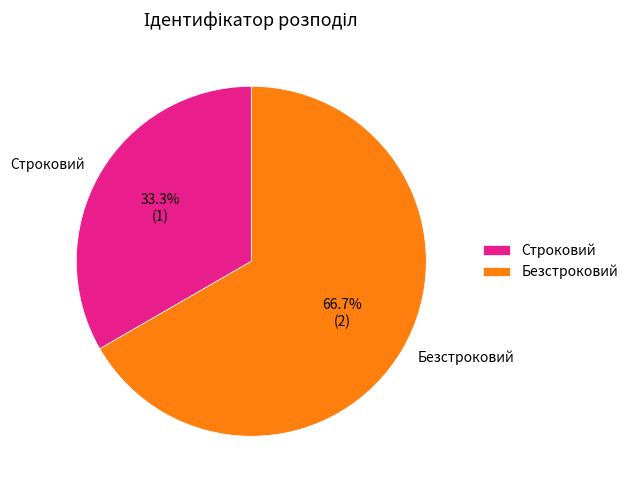

To the nearest percent, what is the difference between the Строковий and Безстроковий slice percentages?

33%